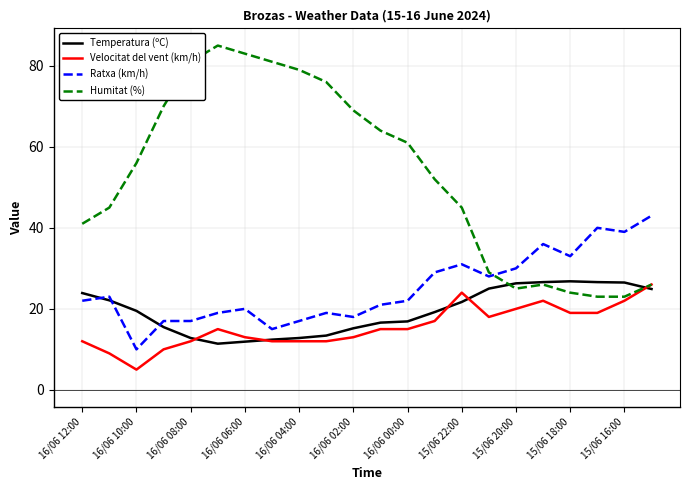

Which series has the largest total across all categories?

Humitat (%)